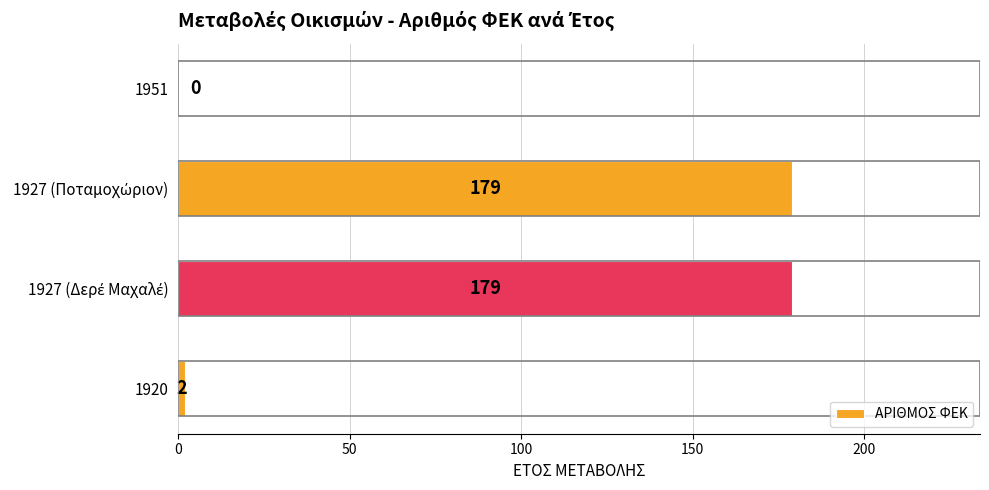

Is it true that the value at 1951 is 0?

True